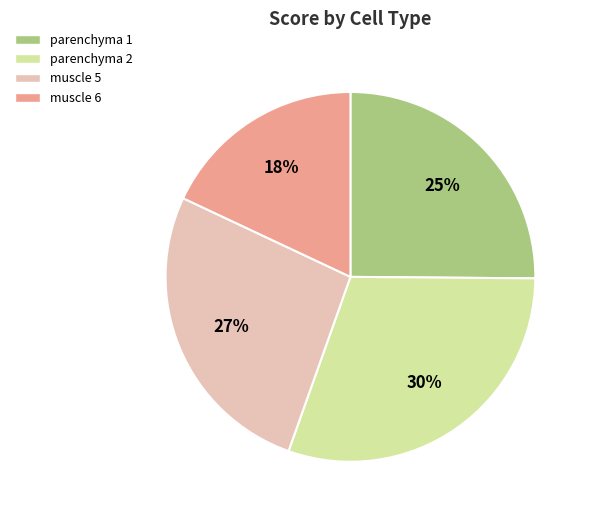

To the nearest percent, what is the combined percentage of muscle 5 and parenchyma 2?

57%